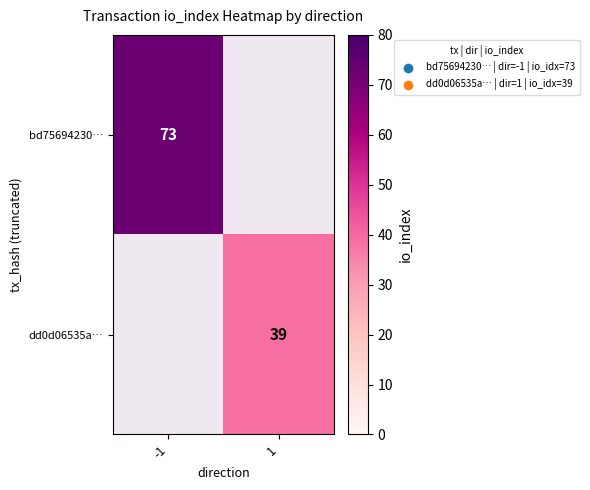

Is it true that bd75694230… equals 73 at -1?

True